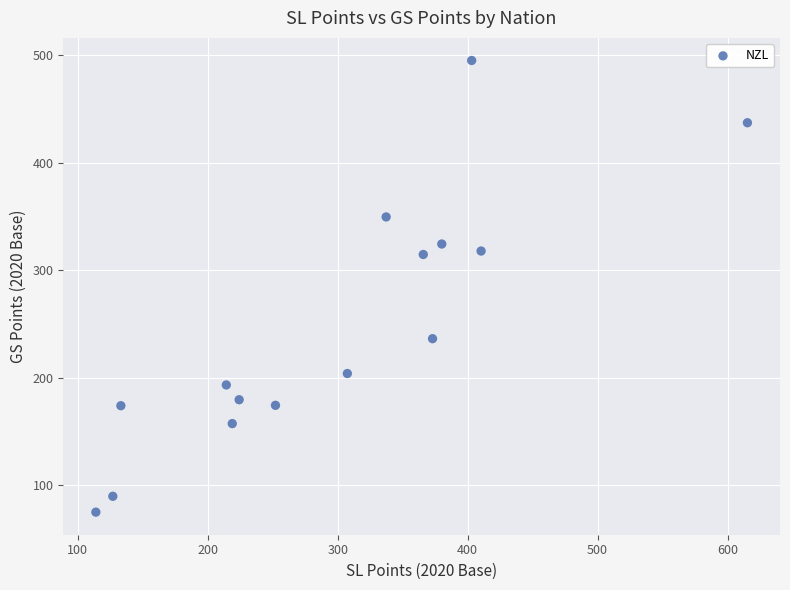

What is the range of Y values (max minus min)?

420.0